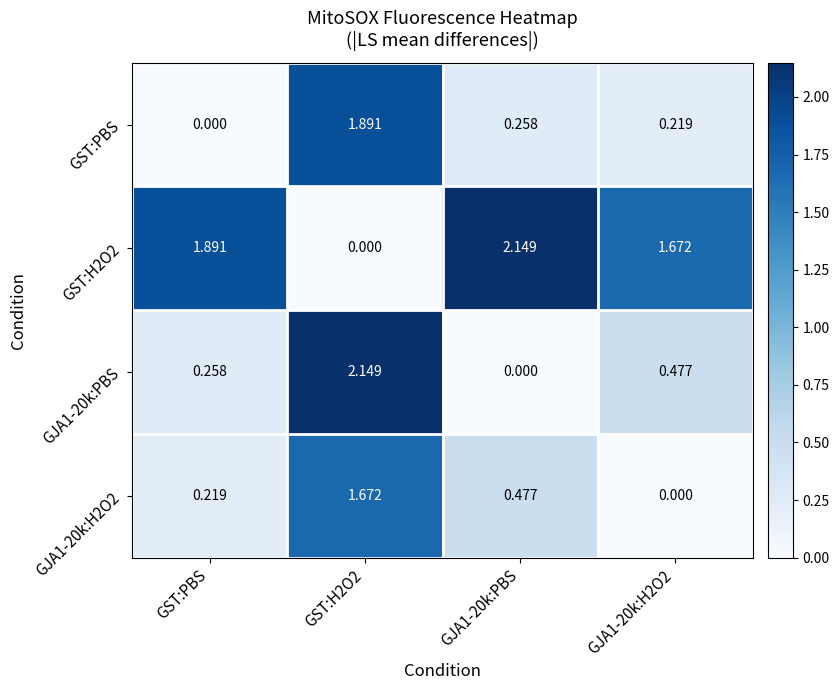

Is the value of GST:H2O2 at GST:PBS greater than the value of GJA1-20k:PBS at GST:H2O2?

No